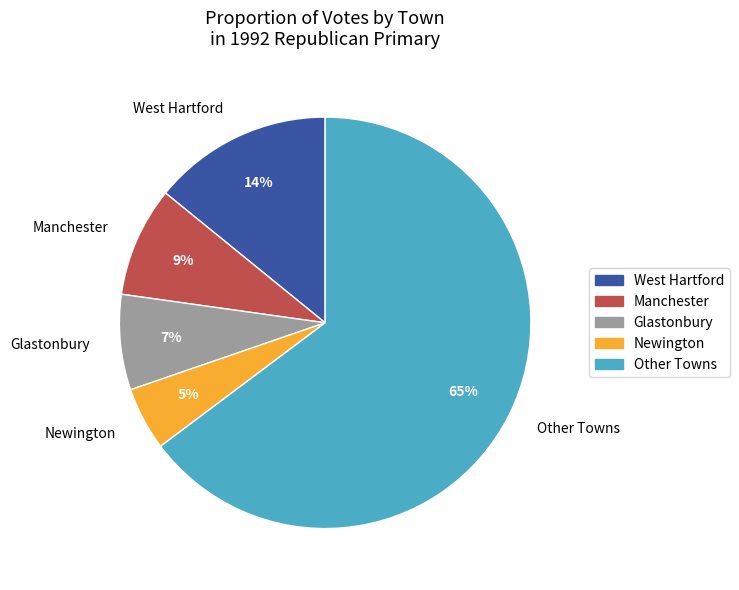

What is the smallest slice in the pie chart?

Newington